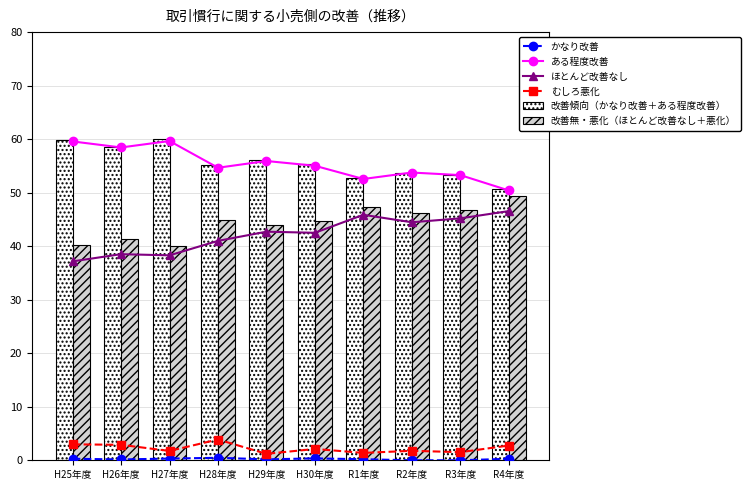

What is the sum of all むしろ悪化 values?

22.2